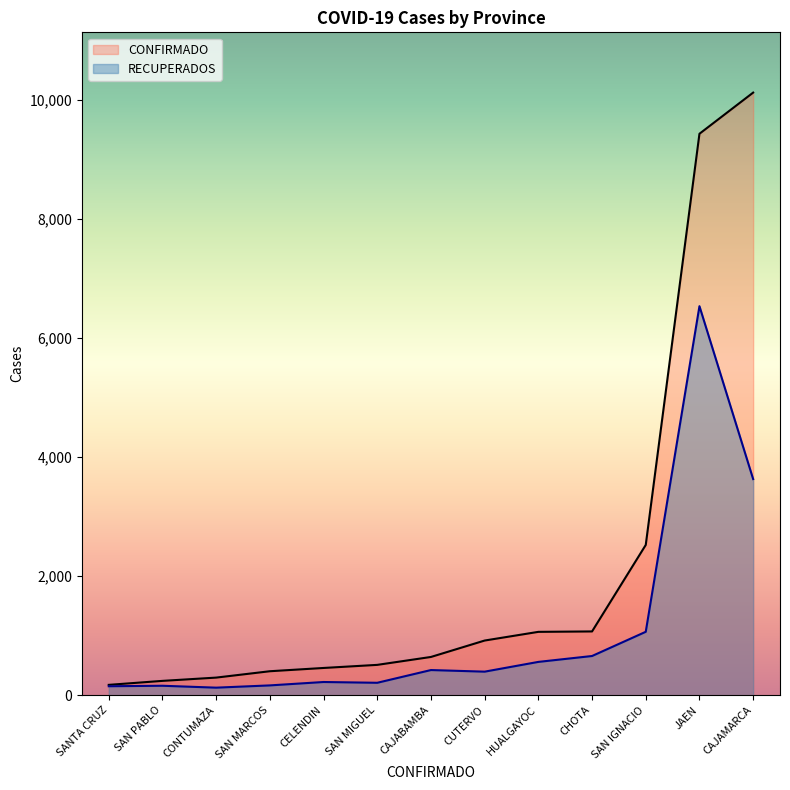

Reading left to right, extract all data points from this chart.

CONFIRMADO: CAJAMARCA=10129	CAJABAMBA=643	CELENDIN=458	CHOTA=1072	CONTUMAZA=296	CUTERVO=919	HUALGAYOC=1065	JAEN=9437	SAN IGNACIO=2526	SAN MARCOS=403	SAN MIGUEL=510	SAN PABLO=241	SANTA CRUZ=174
RECUPERADOS: CAJAMARCA=3633	CAJABAMBA=423	CELENDIN=222	CHOTA=659	CONTUMAZA=127	CUTERVO=396	HUALGAYOC=560	JAEN=6539	SAN IGNACIO=1066	SAN MARCOS=165	SAN MIGUEL=209	SAN PABLO=159	SANTA CRUZ=151